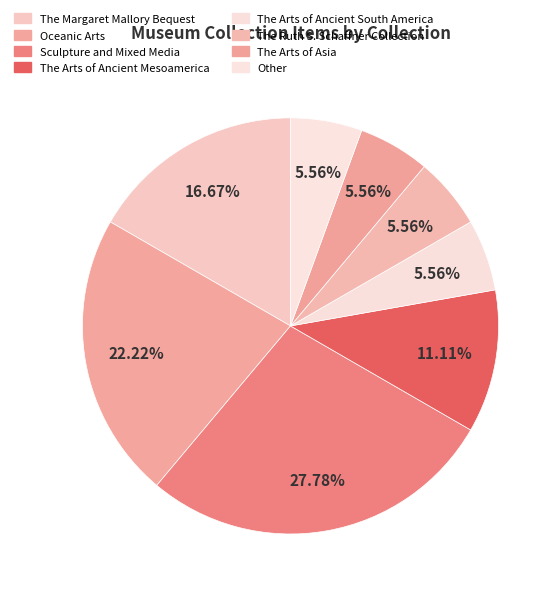

How many segments does this pie chart have?

8